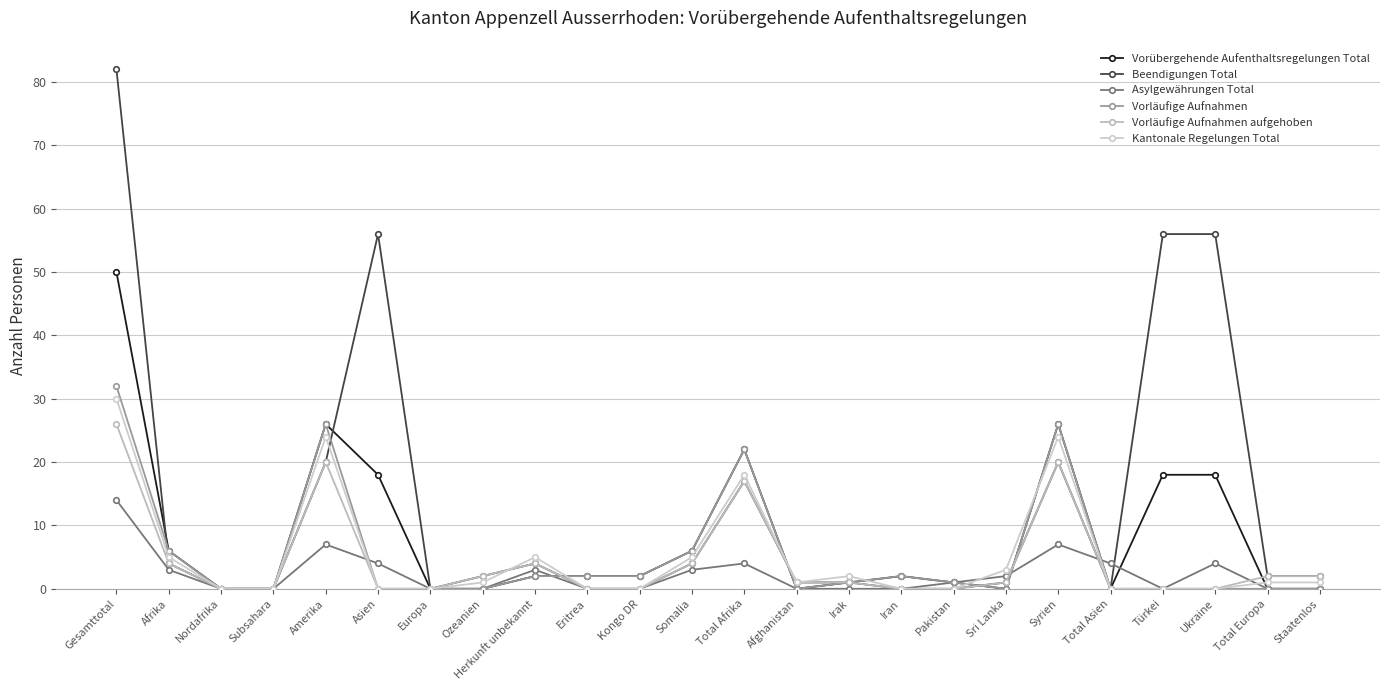

How many data points in Vorläufige Aufnahmen are less than 1?

12